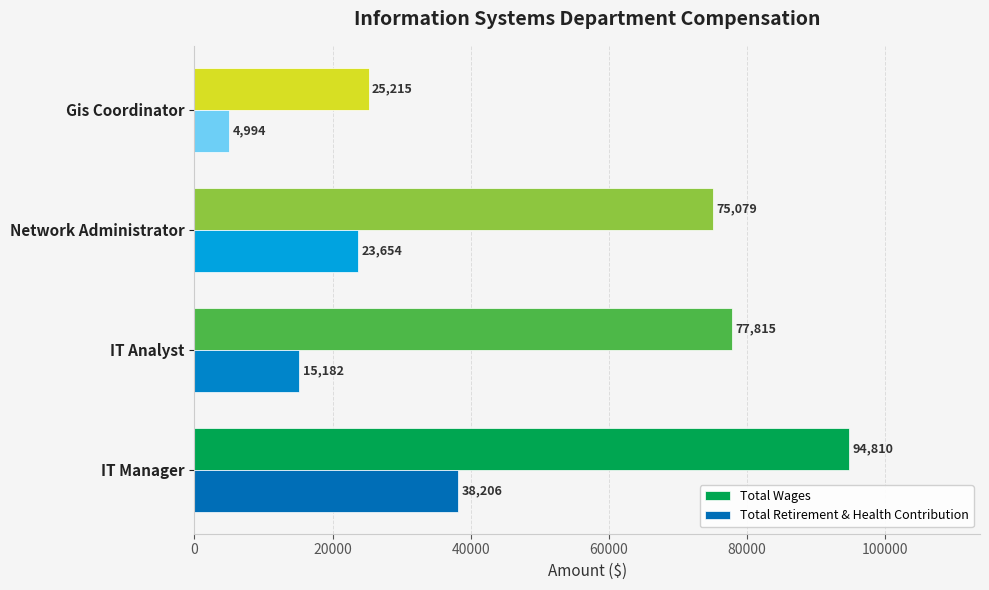

What is the difference between the second highest and second lowest values in the Total Wages series?

2736